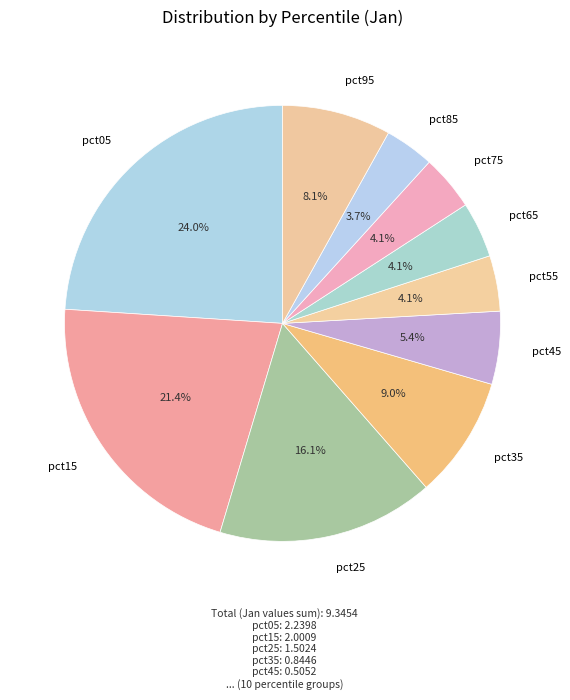

What percentage is the pct15 slice, to the nearest percent?

21%